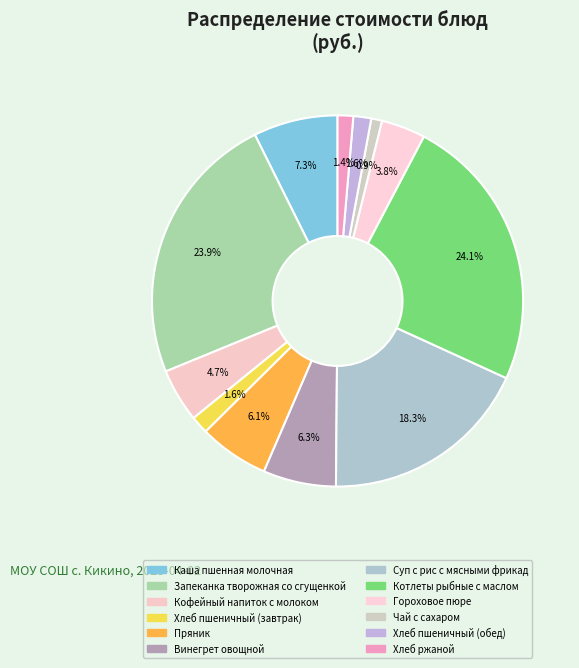

Which category has the smallest portion of the pie?

Чай с сахаром